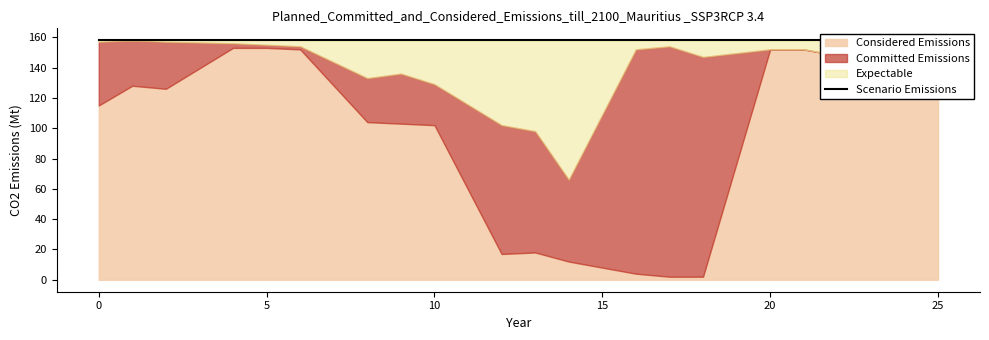

How many lines are shown in the chart?

3